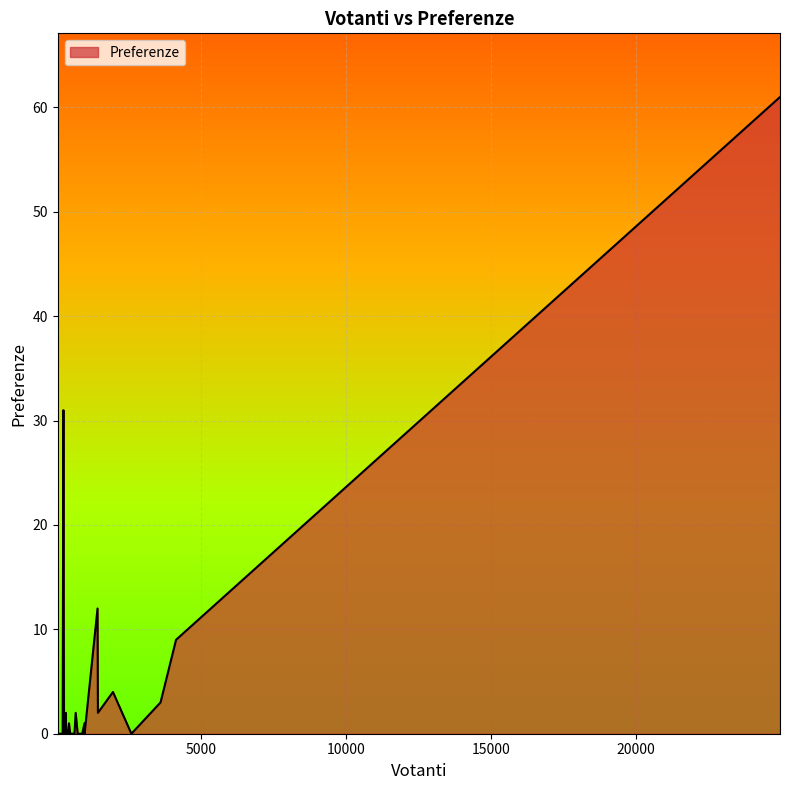

What is the greatest value displayed?

61